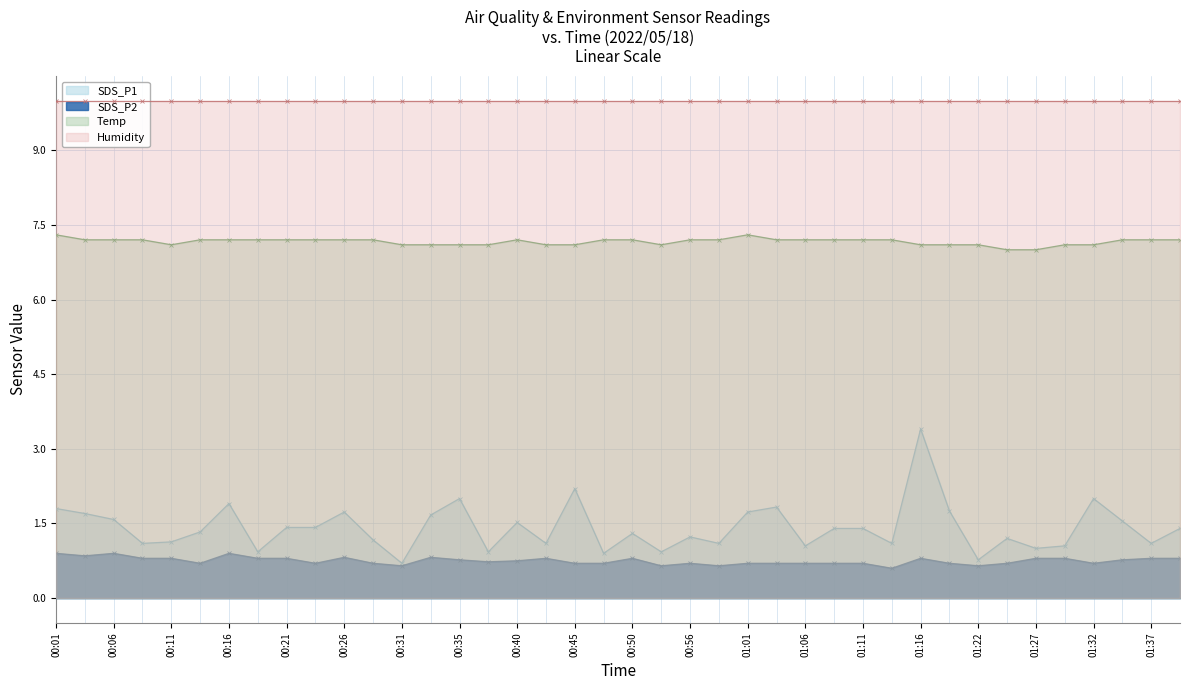

How many interior local valleys does the SDS_P2 series have?

10